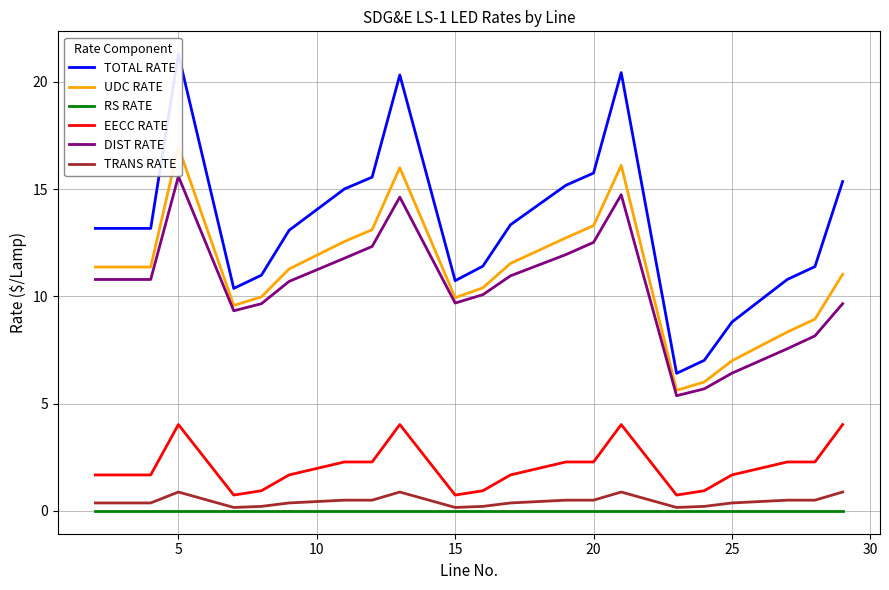

Reading right to left, list all the values displayed in this chart.

TOTAL RATE: 15.4	11.4	10.8	8.8	7.0	6.4	20.4	15.8	15.2	13.3	11.4	10.7	20.3	15.6	15.0	13.1	11.0	10.4	21.3	13.2	13.2
UDC RATE: 11.0	8.9	8.3	7.0	6.0	5.6	16.1	13.3	12.7	11.5	10.4	9.9	16.0	13.1	12.6	11.3	10.0	9.6	17.0	11.4	11.4
RS RATE: 0.0	0.0	0.0	0.0	0.0	0.0	0.0	0.0	0.0	0.0	0.0	0.0	0.0	0.0	0.0	0.0	0.0	0.0	0.0	0.0	0.0
EECC RATE: 4.0	2.3	2.3	1.7	0.9	0.7	4.0	2.3	2.3	1.7	0.9	0.7	4.0	2.3	2.3	1.7	0.9	0.7	4.0	1.7	1.7
DIST RATE: 9.7	8.2	7.6	6.4	5.7	5.4	14.7	12.5	11.9	11.0	10.1	9.7	14.6	12.3	11.8	10.7	9.7	9.3	15.6	10.8	10.8
TRANS RATE: 0.9	0.5	0.5	0.4	0.2	0.2	0.9	0.5	0.5	0.4	0.2	0.2	0.9	0.5	0.5	0.4	0.2	0.2	0.9	0.4	0.4